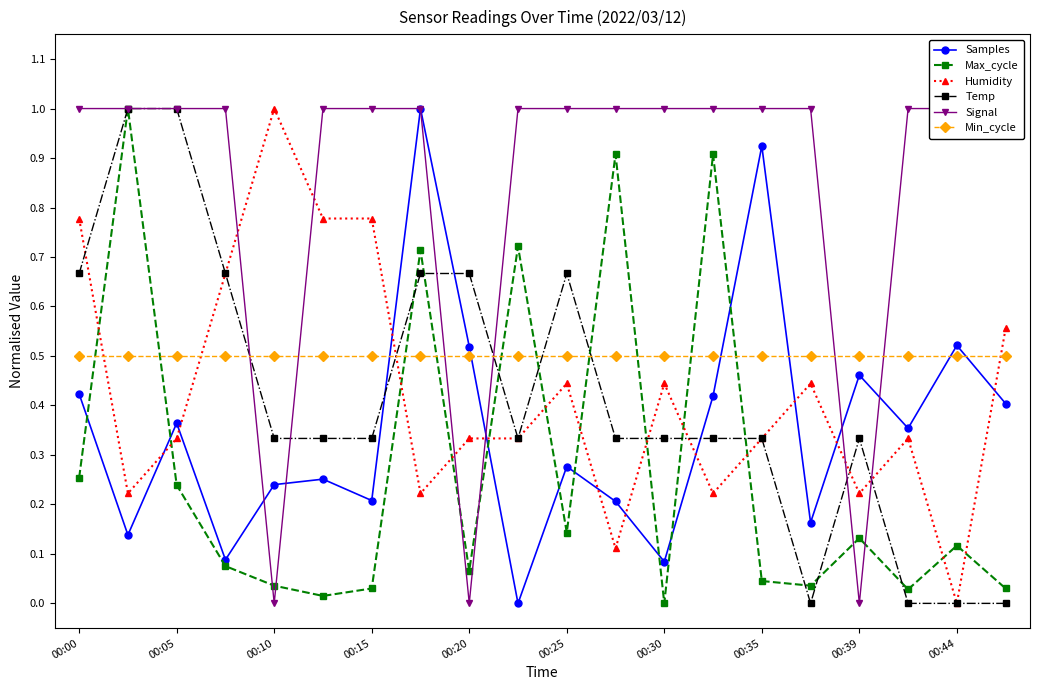

Is this an area chart (filled region under the line)?

No